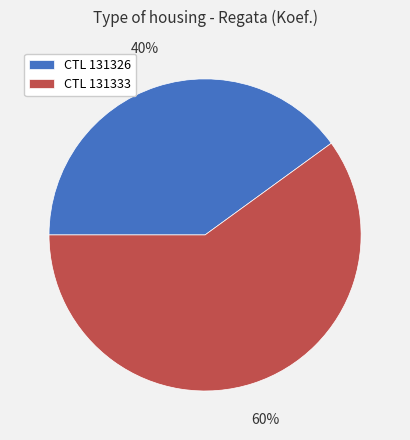

Combined, do CTL 131333 and CTL 131326 account for over 50%?

Yes